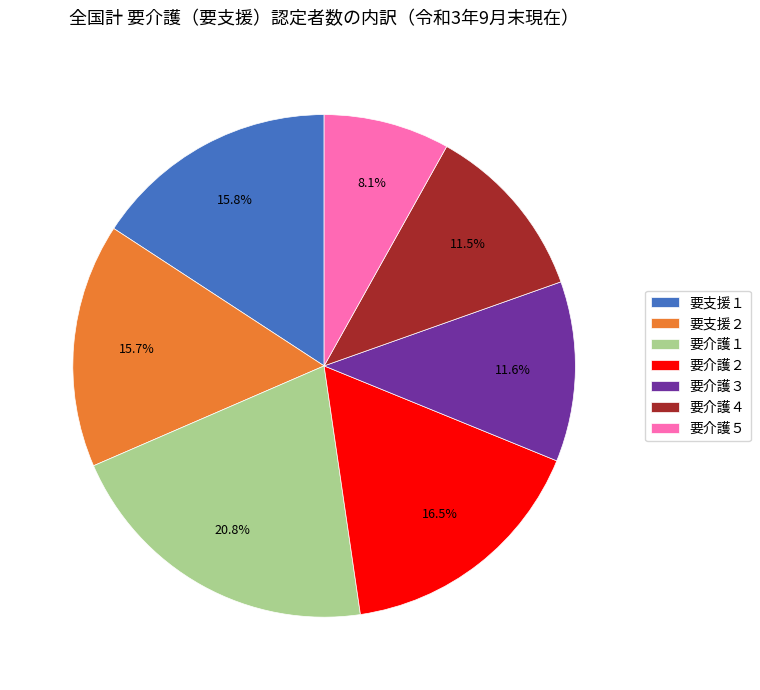

How many segments does this pie chart have?

7